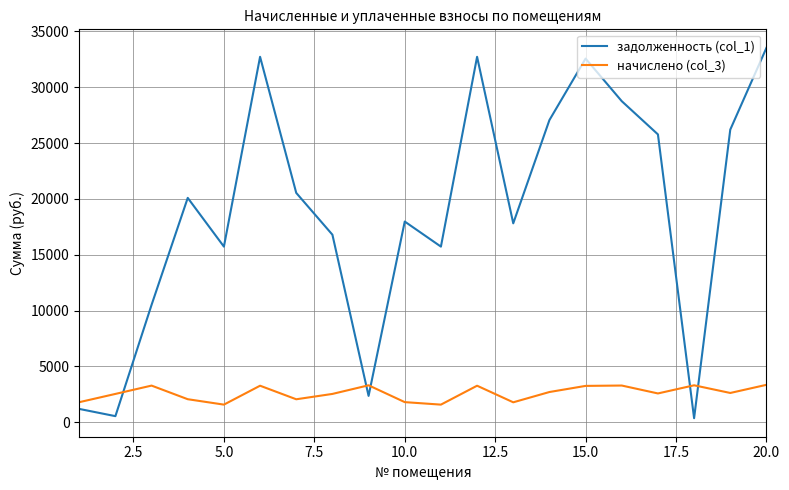

How many lines are shown in the chart?

2